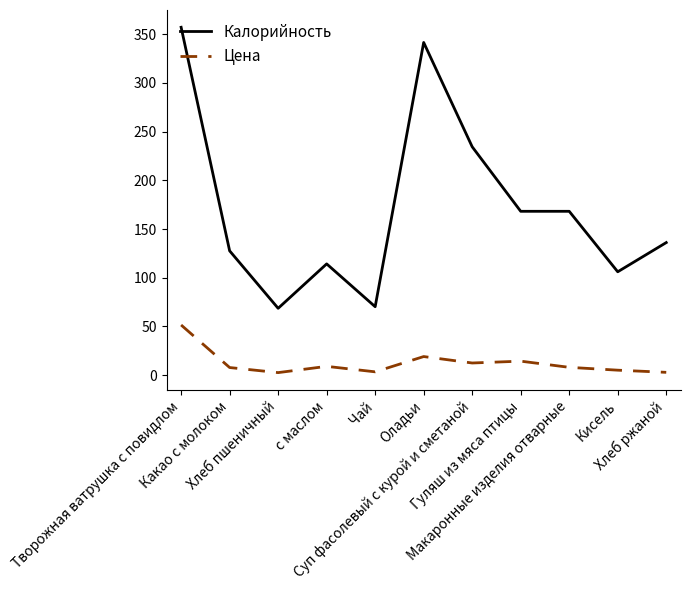

What is the difference between the second highest and minimum values in the Цена series?

16.5